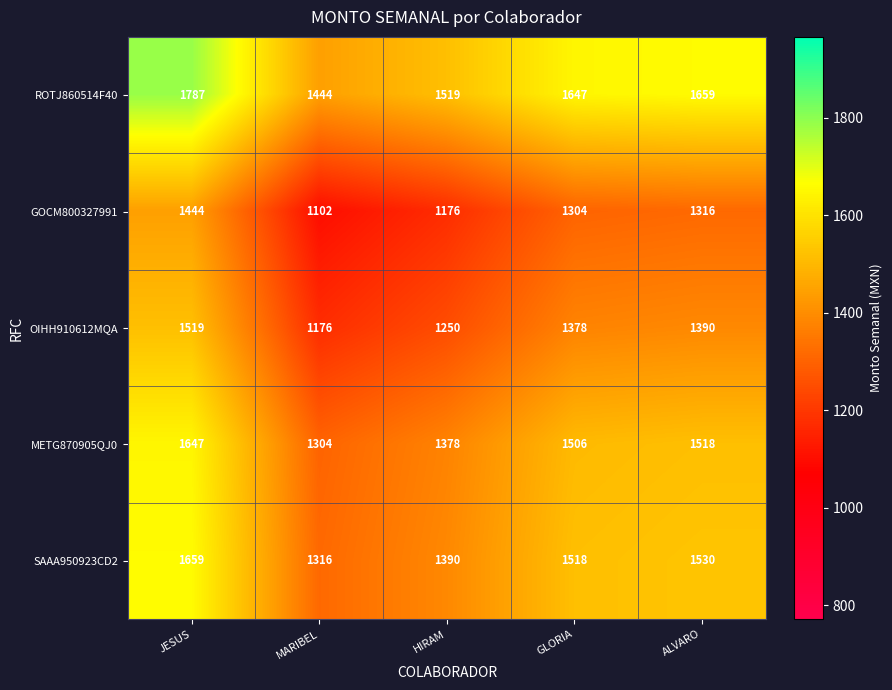

True or false: METG870905QJ0 has a value of 576 at JESUS.

False